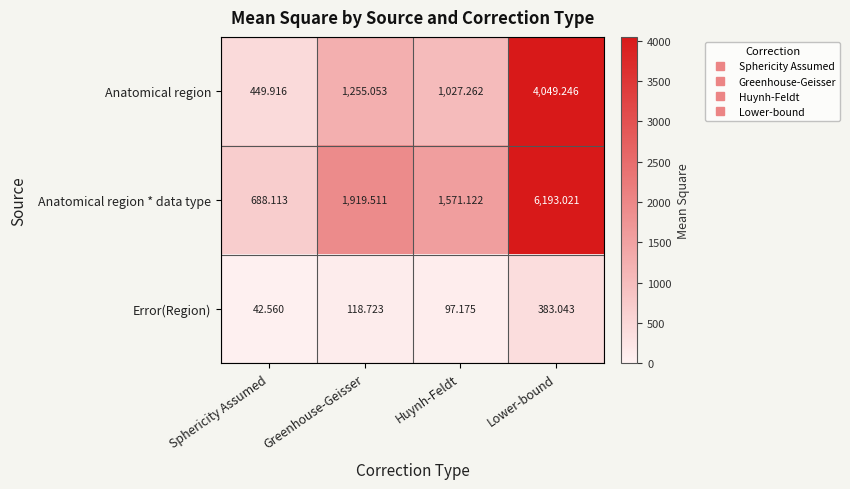

How many categories are shown in the chart?

4